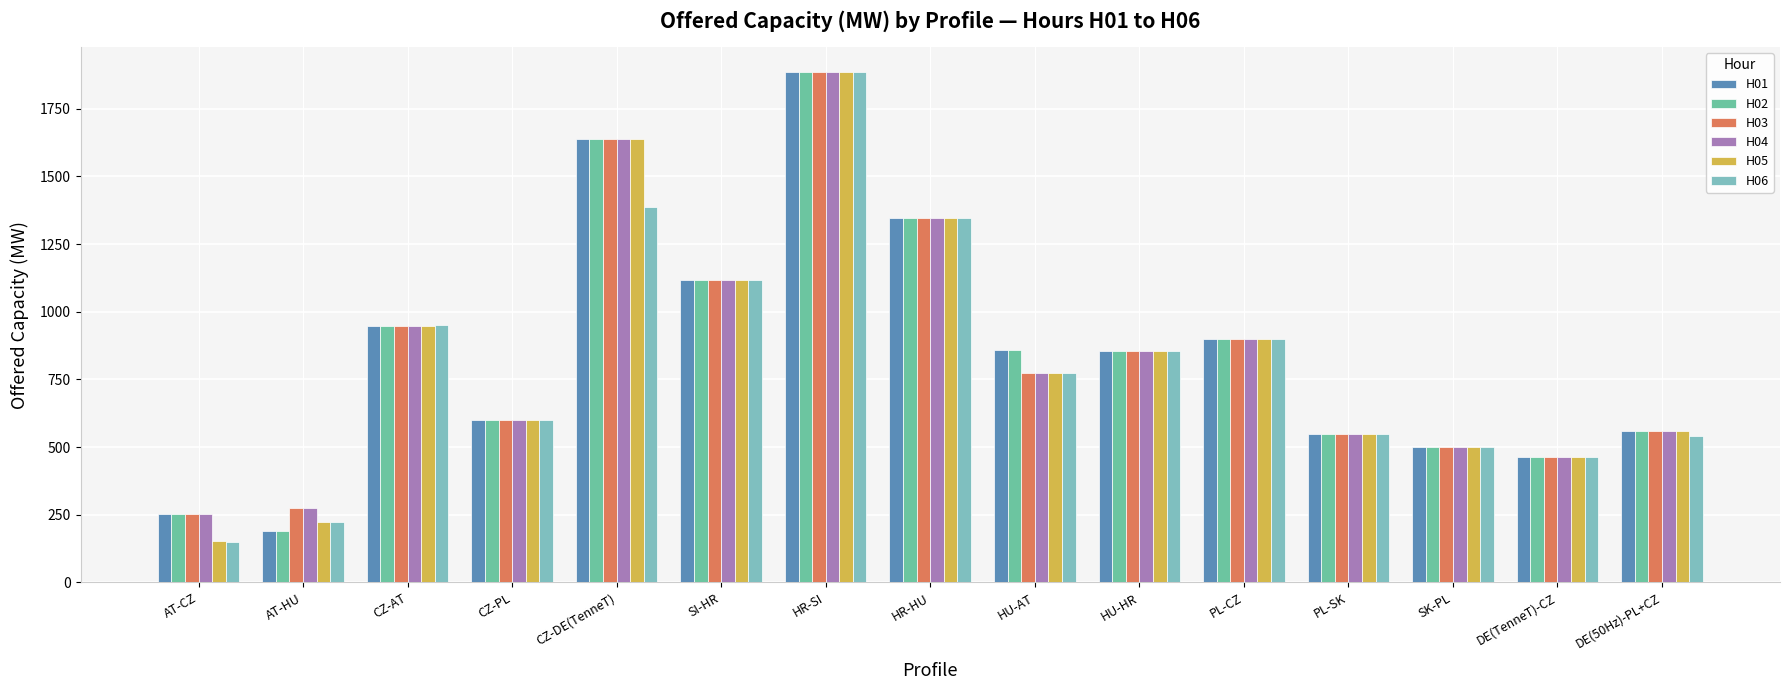

How many bars are there in each group?

6